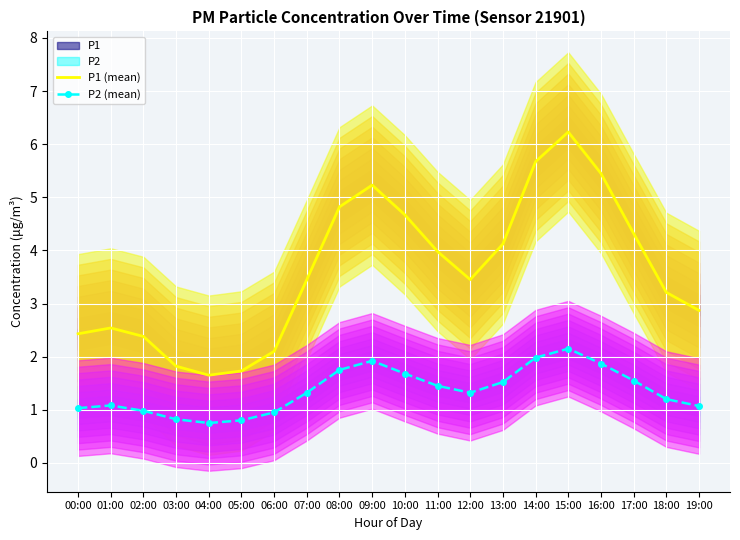

What is the label of the 13th point from the left?

12:00